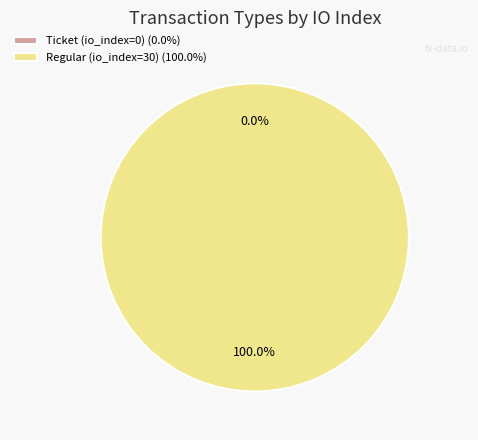

What is the change in value from Ticket (io_index=0) to Regular (io_index=30)?

+30